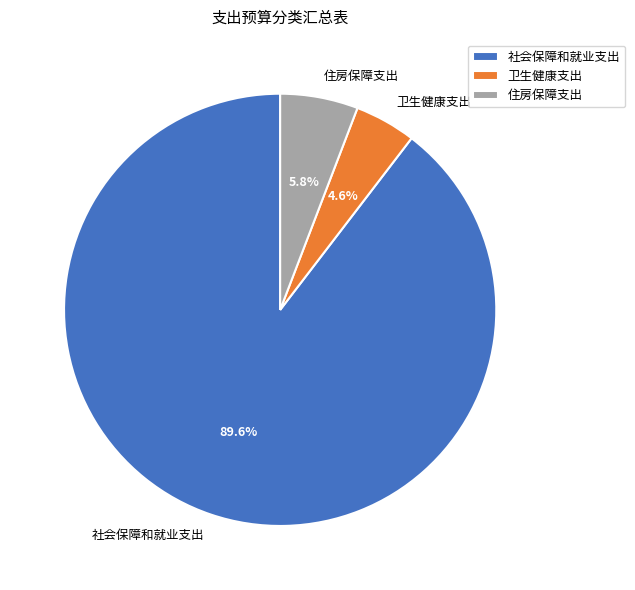

To the nearest percent, what portion does 社会保障和就业支出 represent?

90%